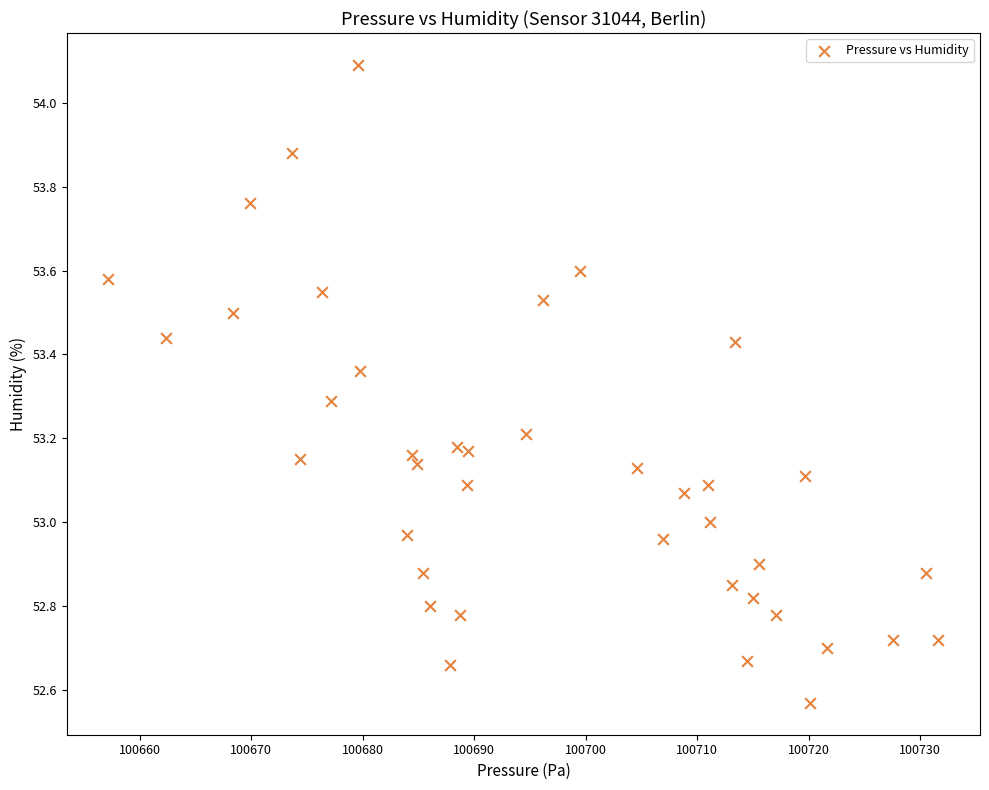

What is the range of X values (max minus min)?

74.4